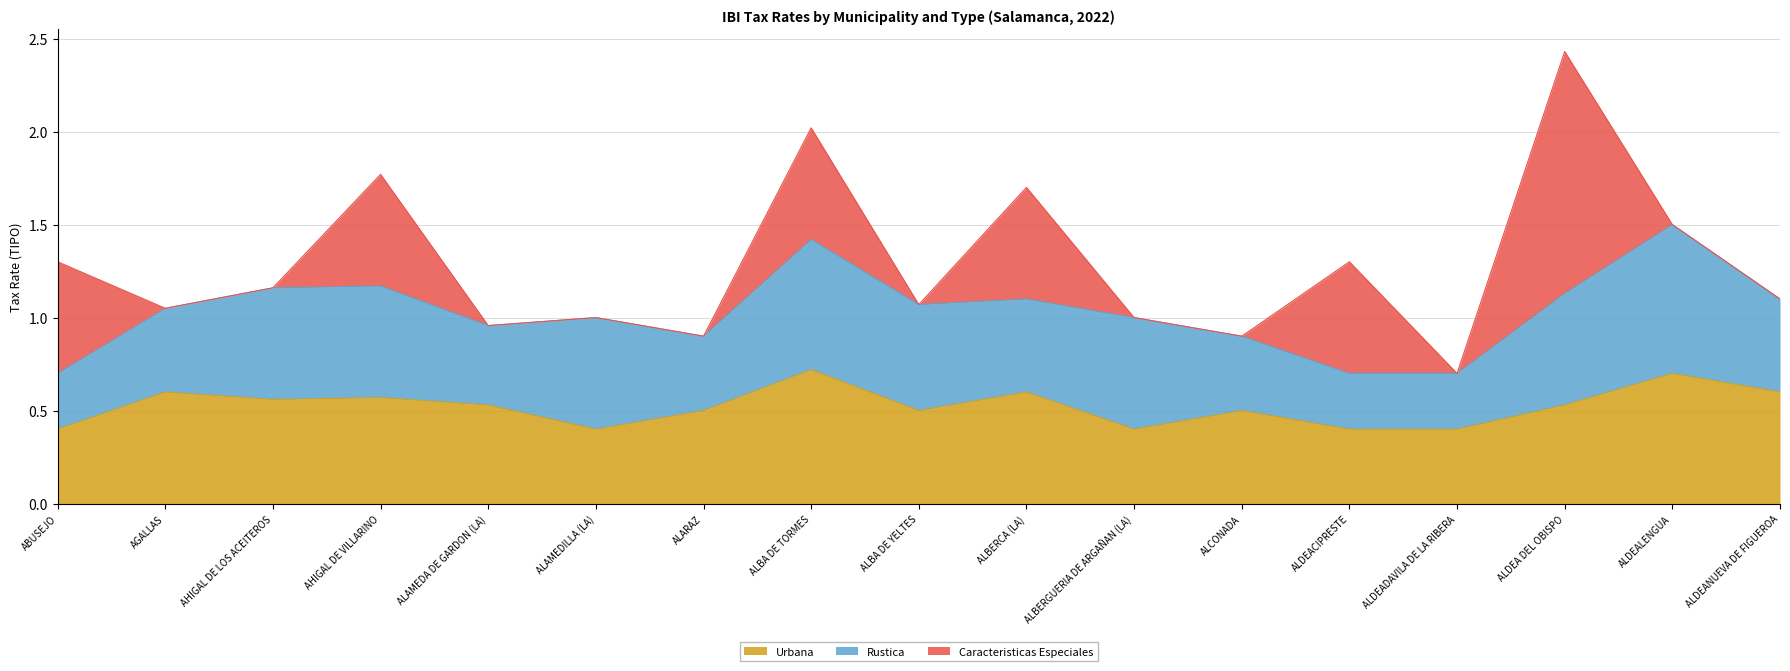

What is the label of the 3rd point from the right?

ALDEA DEL OBISPO